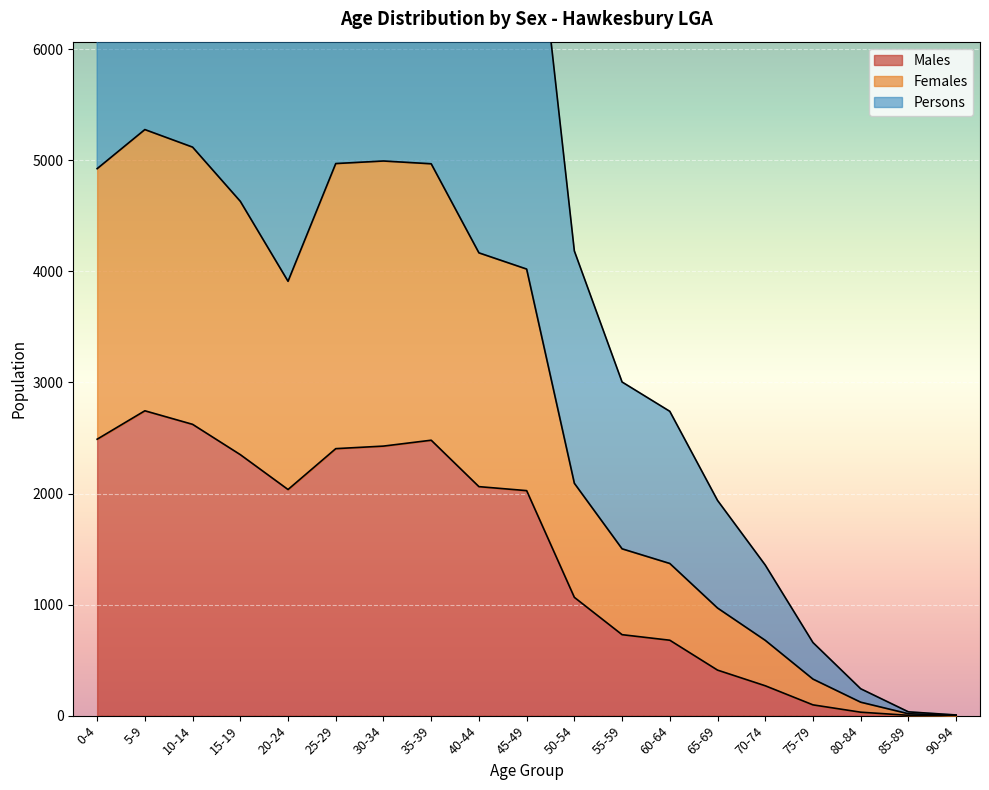

At which label does Females reach its peak?

5-9